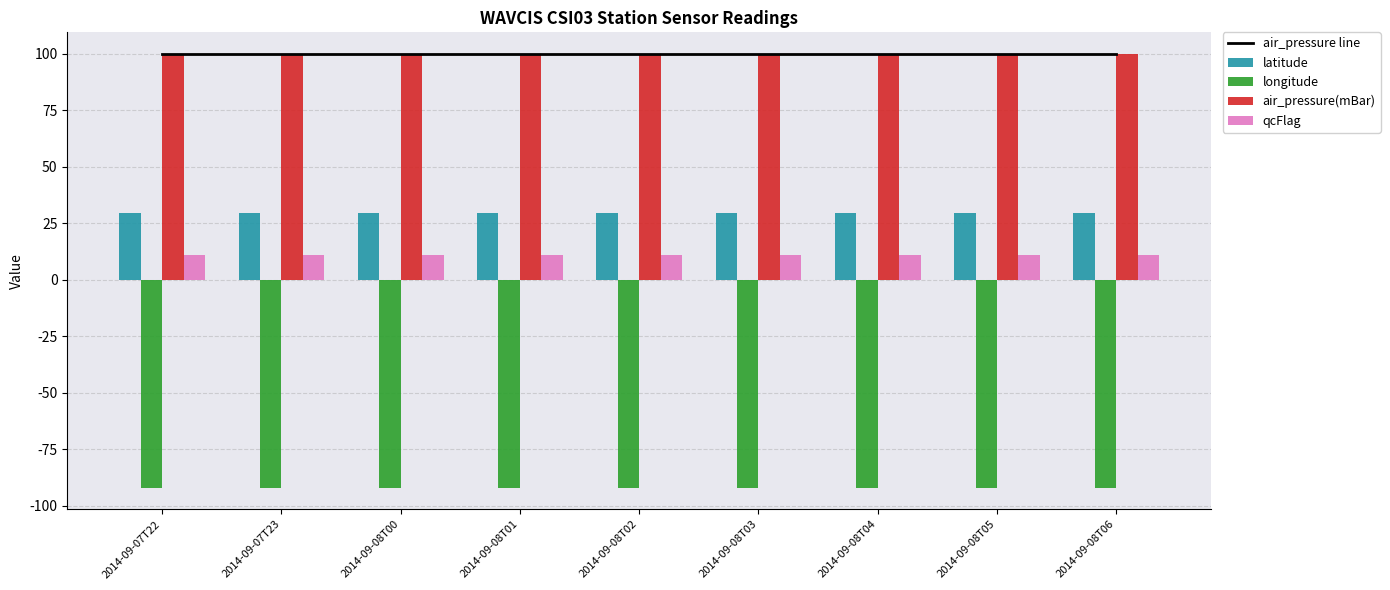

What is the smallest value displayed?

-92.1